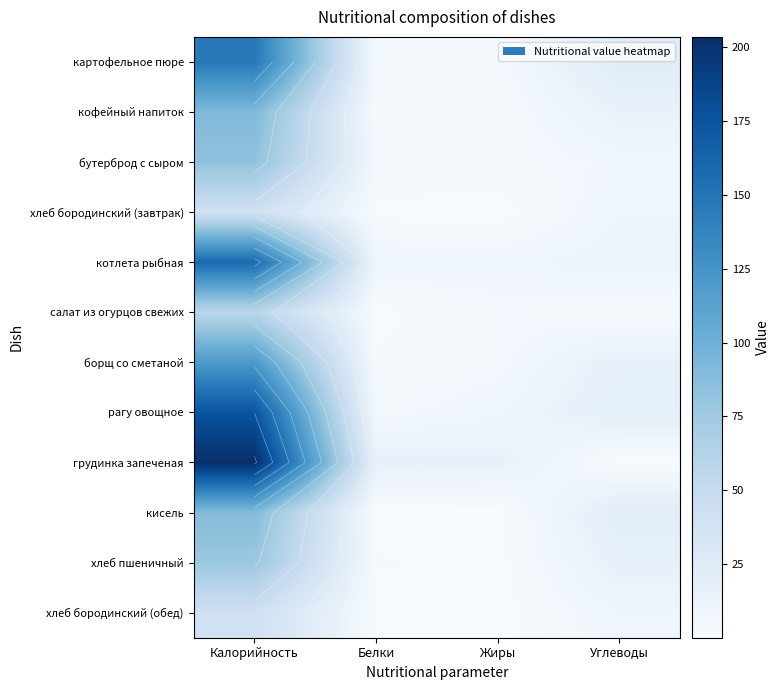

List the series in order of their peak value, lowest first.

хлеб бородинский (завтрак), хлеб бородинский (обед), салат из огурцов свежих, хлеб пшеничный, бутерброд с сыром, кисель, кофейный напиток, борщ со сметаной, картофельное пюре, котлета рыбная, рагу овощное, грудинка запеченая